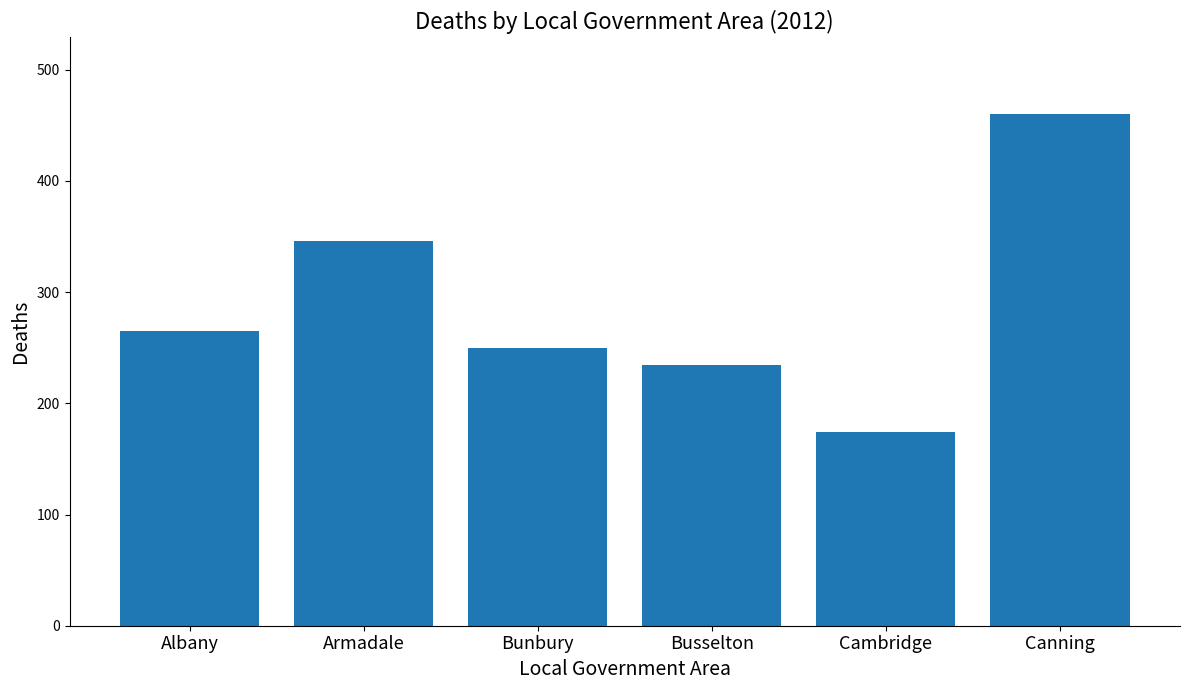

What is the value of the 5th bar from the left?

174